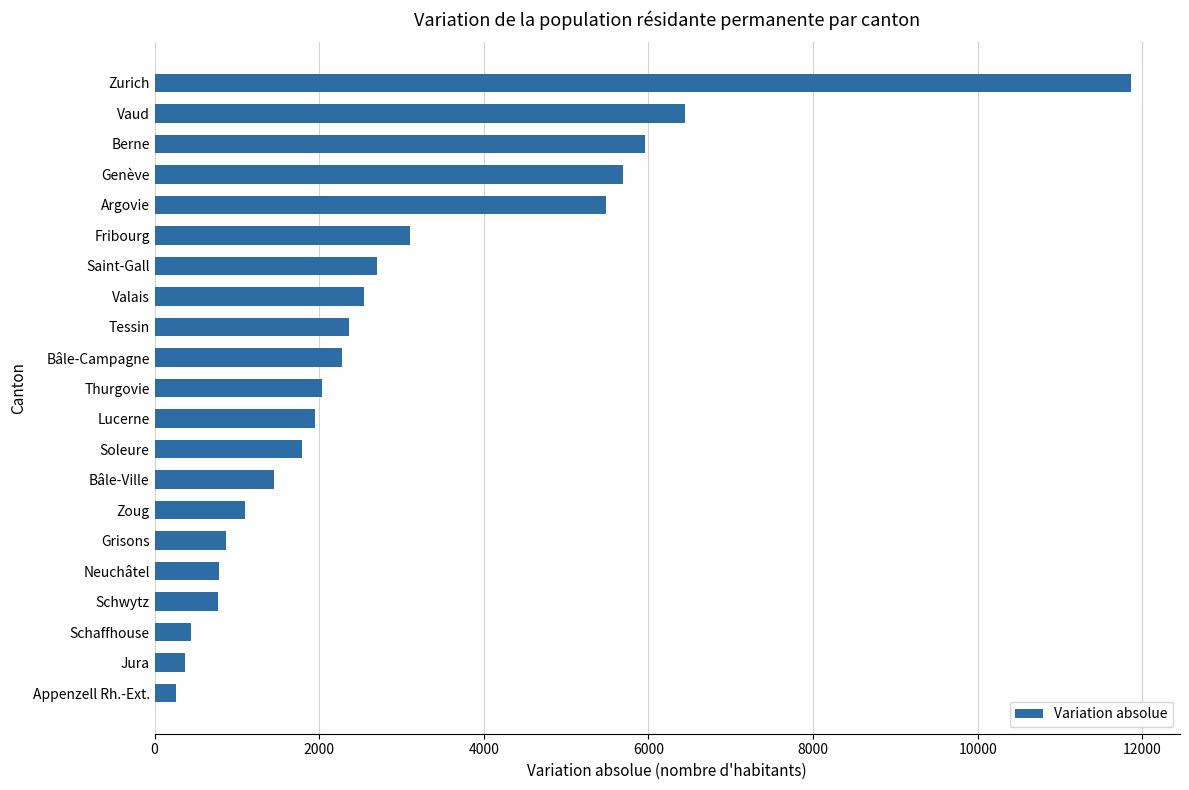

What is the label of the 12th bar from the bottom?

Bâle-Campagne